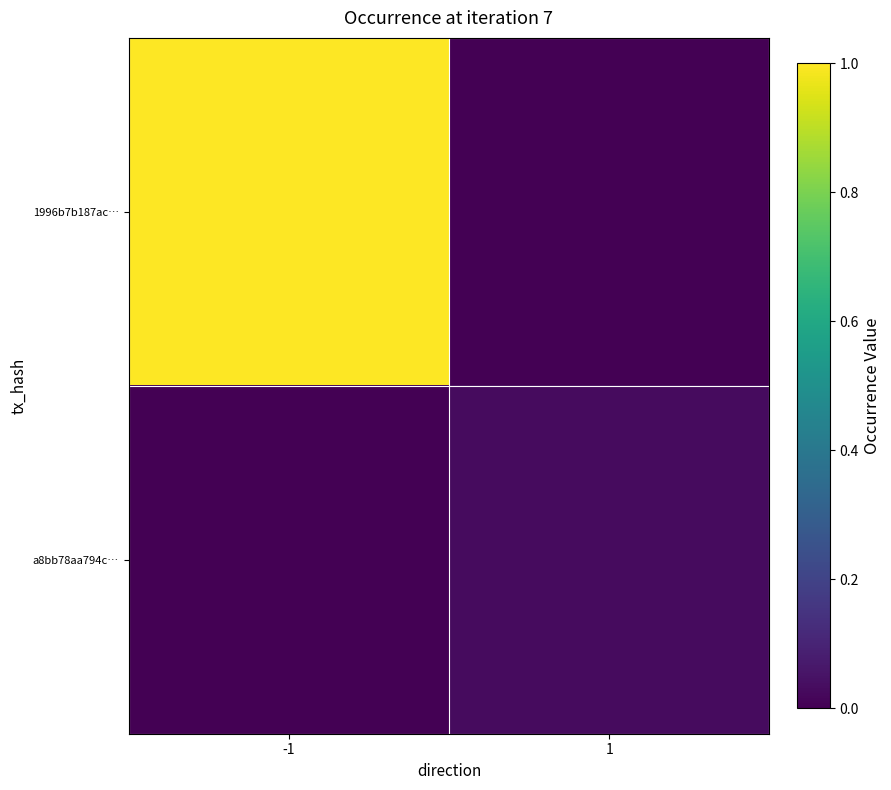

At which category is the sum across all series the highest?

-1